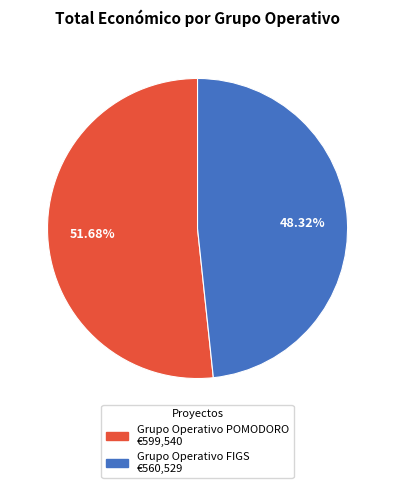

Is the sum of Grupo Operativo FIGS and Grupo Operativo POMODORO greater than half?

Yes